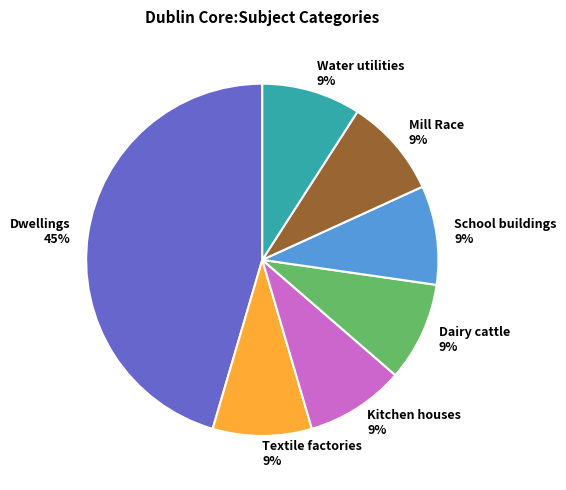

To the nearest percent, what is the difference between the largest and smallest slice percentages?

36%